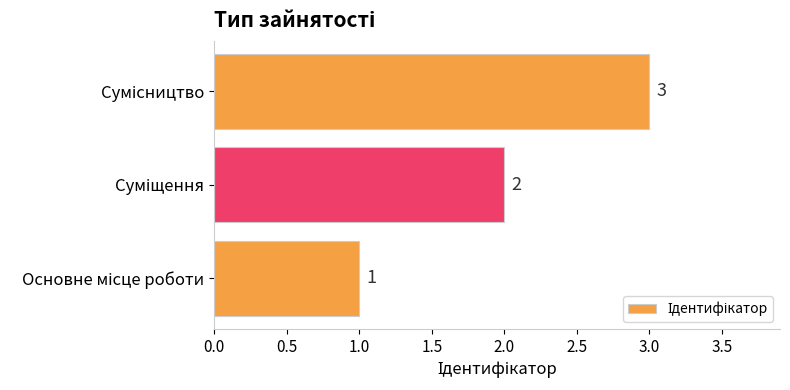

What is the average value?

2